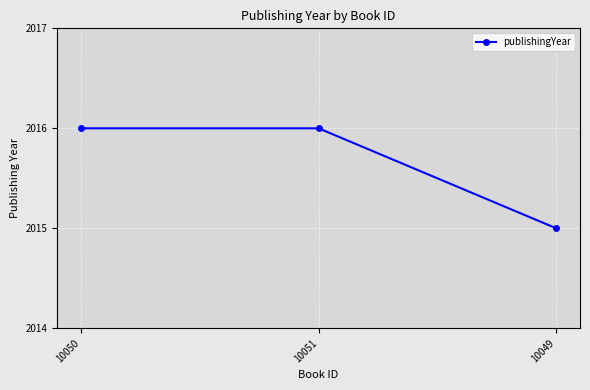

Where is the data nearest to the value 2015?

10049